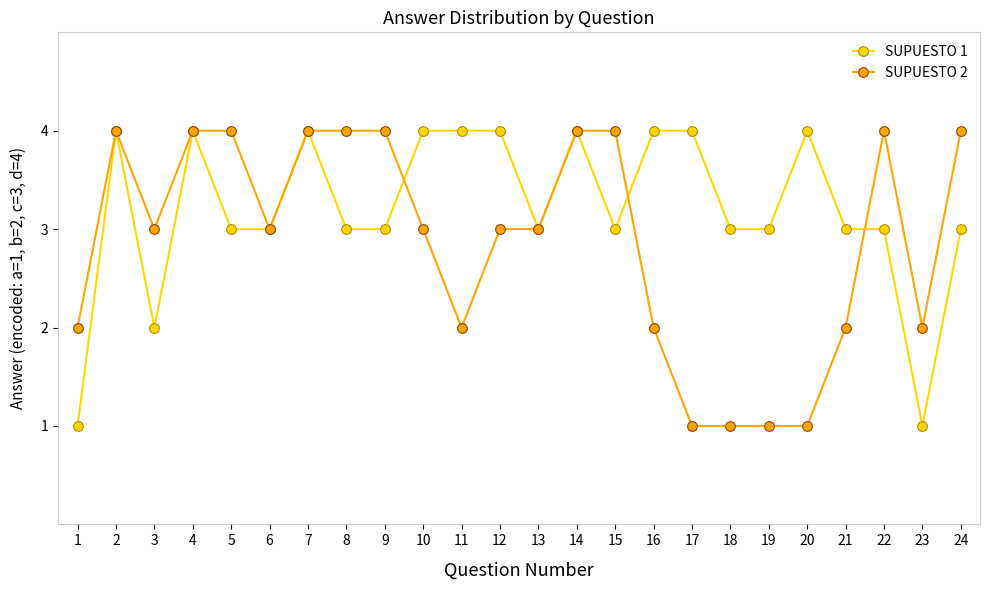

What is the difference between the SUPUESTO 1 values at 4 and 22?

1